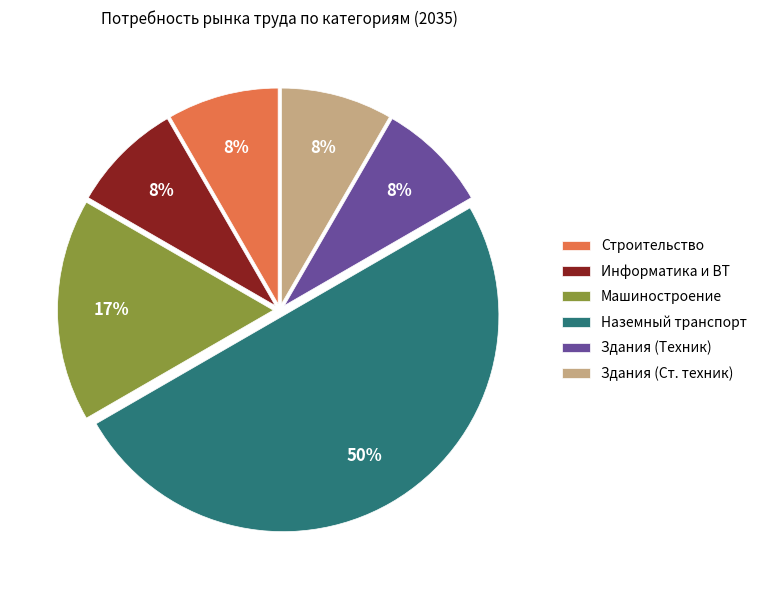

Combined, do Здания (Ст. техник) and Машиностроение account for over 50%?

No